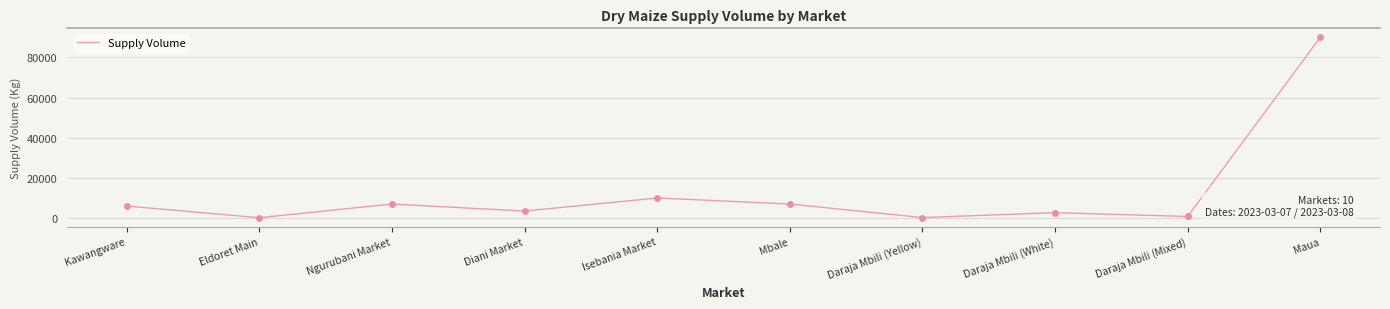

What position from the left is Daraja Mbili (Mixed)?

9